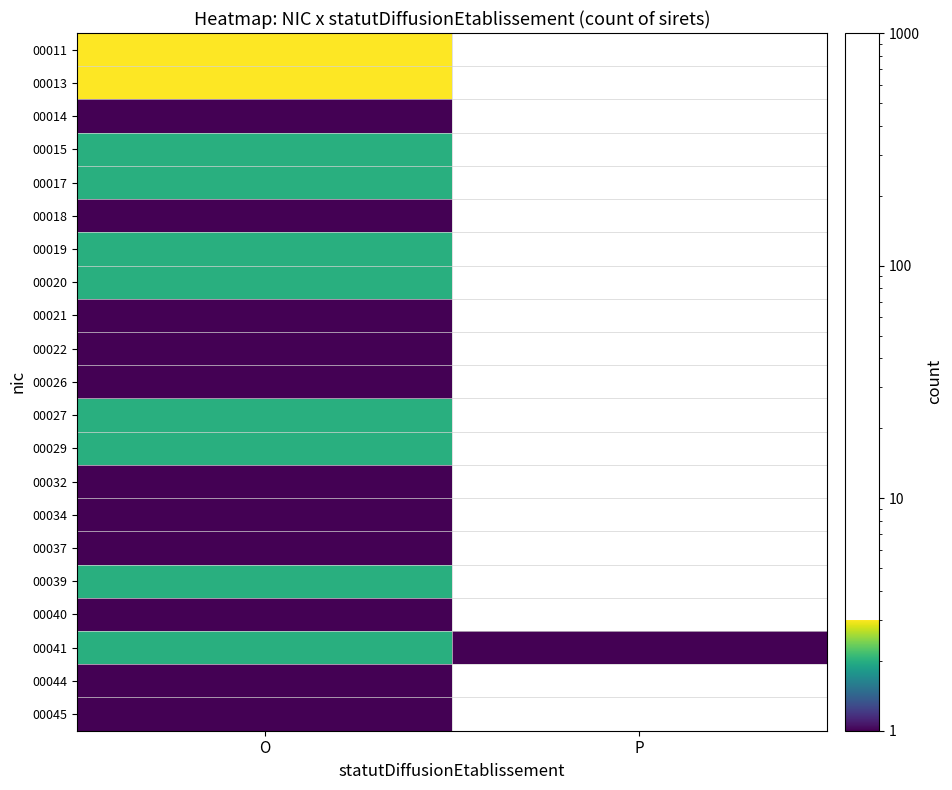

Is it true that 00017 equals 2.8 at O?

False